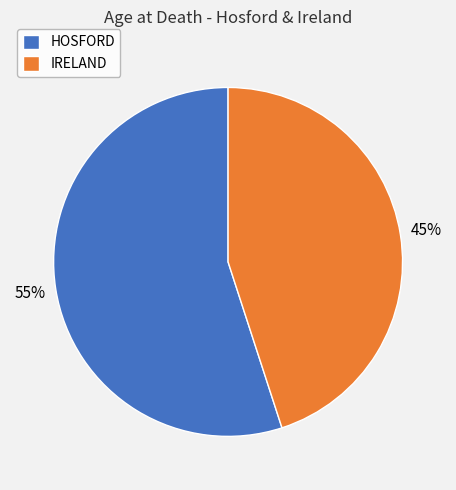

Which category accounts for the majority?

HOSFORD